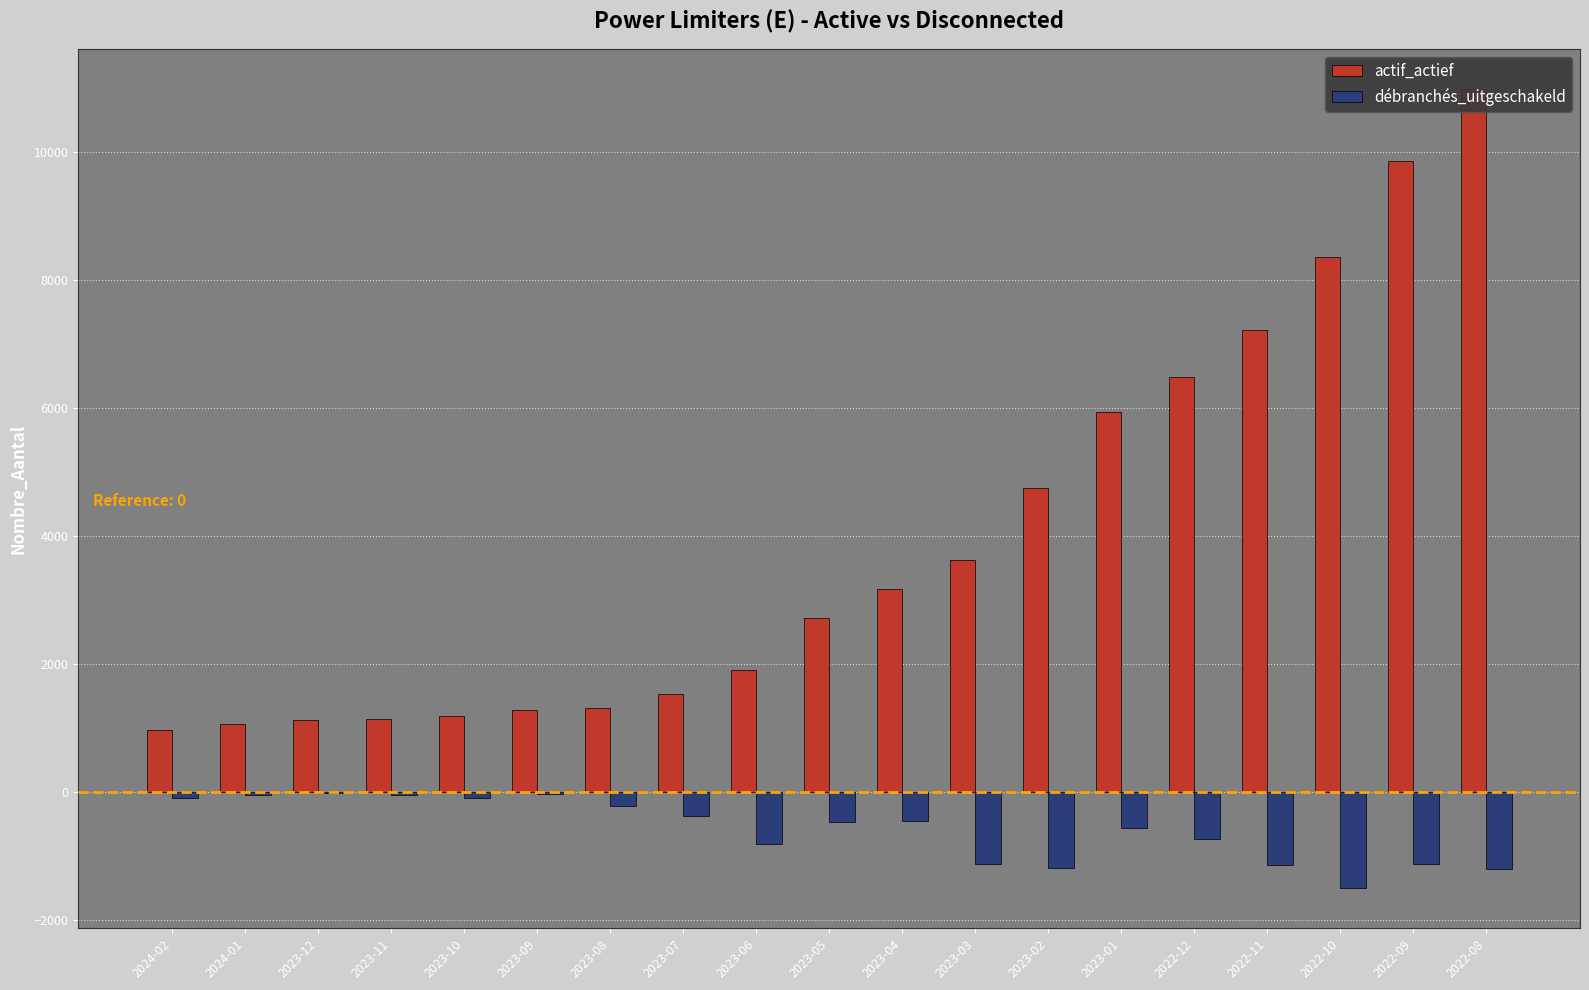

Which label corresponds to the smallest value in the chart?

2022-10